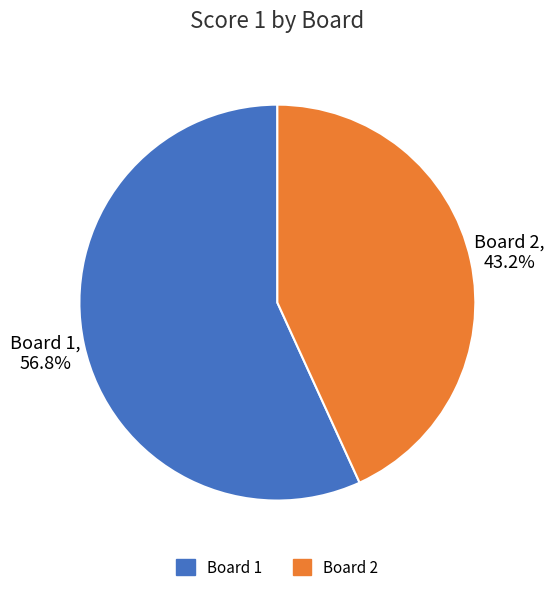

Count the number of slices in the pie.

2